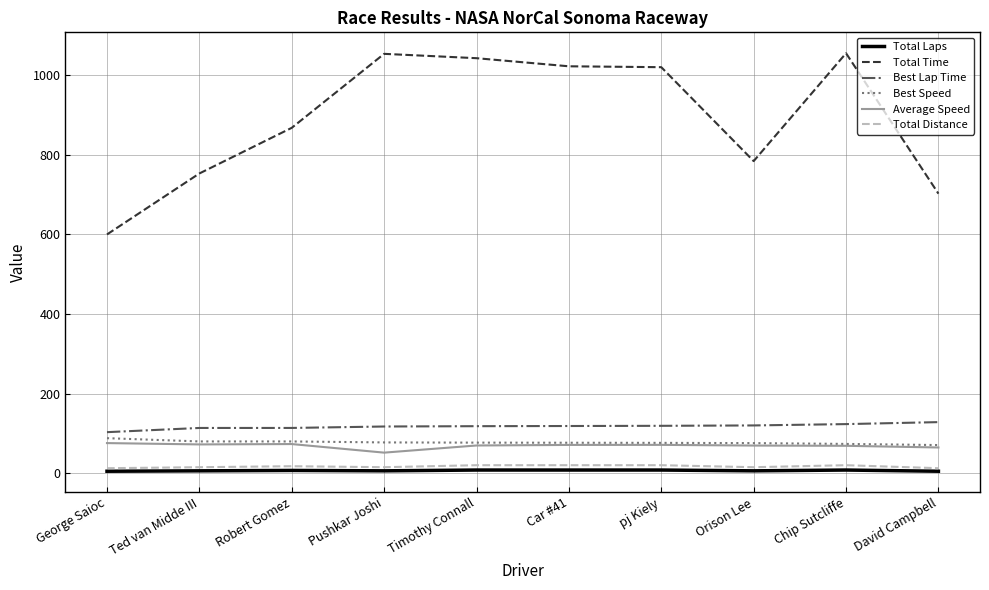

Rank the series by their maximum value, from highest to lowest.

Total Time, Best Lap Time, Best Speed, Average Speed, Total Distance, Total Laps